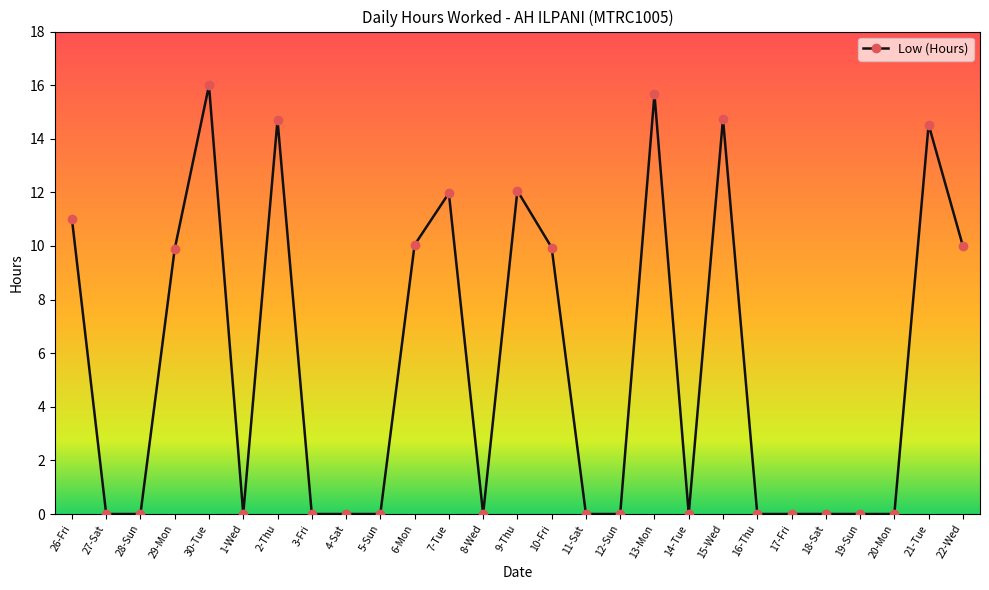

What position from the right is 22-Wed?

1